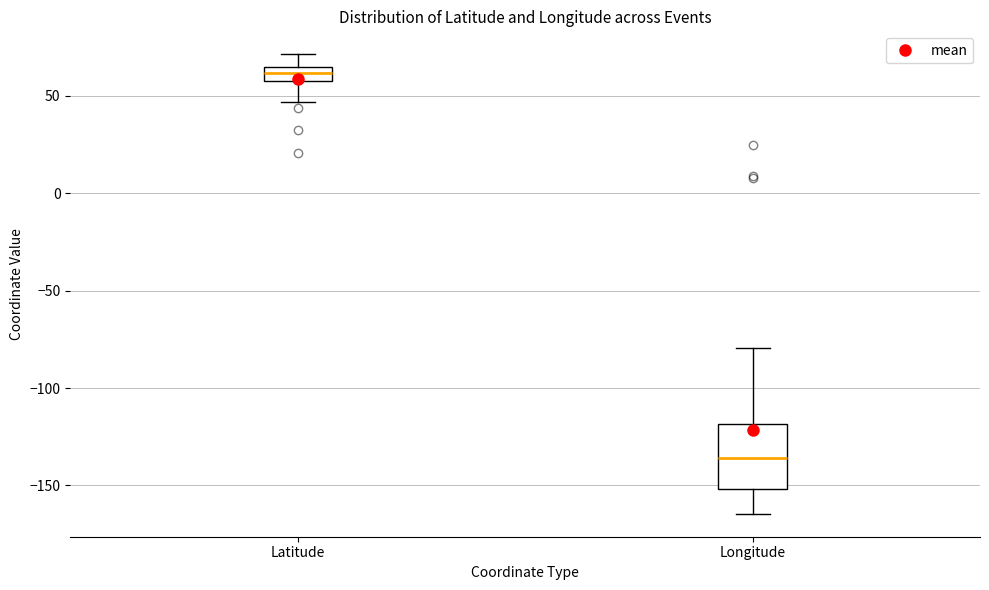

Which box has the lowest median line?

Longitude